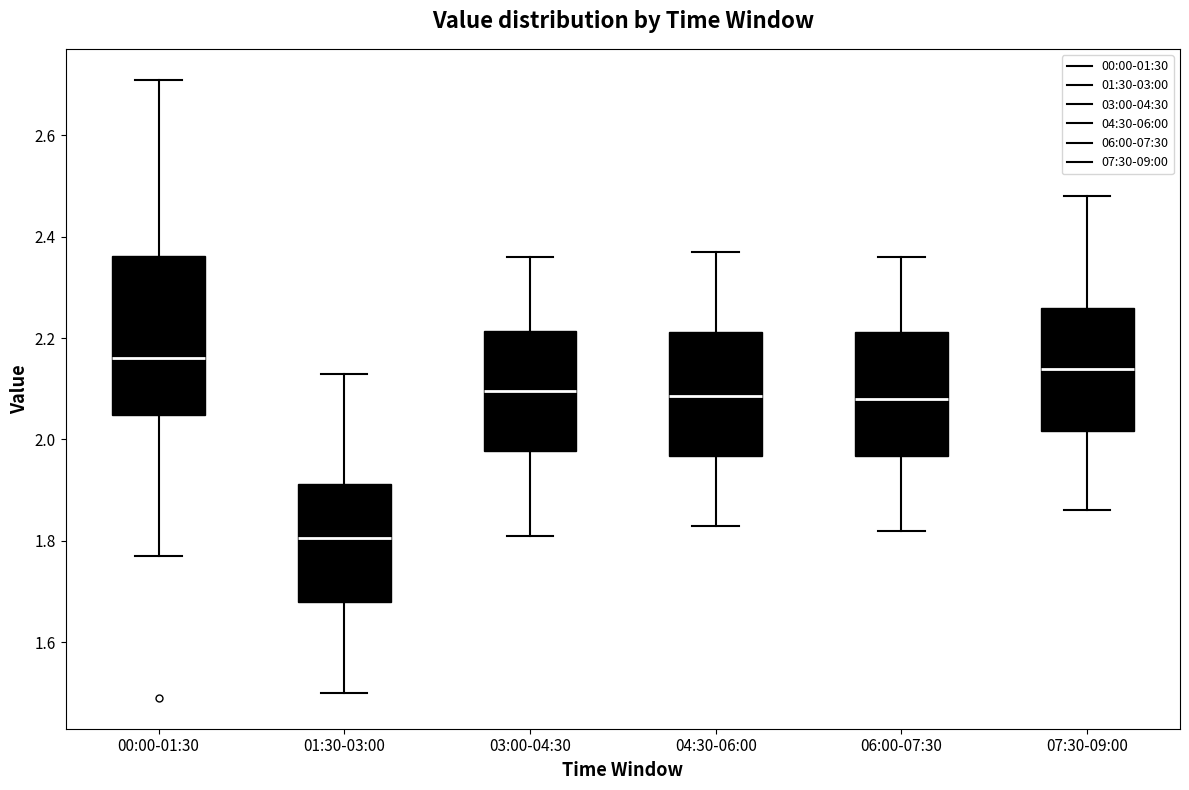

Reading left to right, read every box against the y-axis: the position of its median line, the range the box covers, and the ends of its whiskers. The values are not printed on the chart, so give them approximately, as read against the axis.

00:00-01:30: median 2.16, box 2.04 to 2.36, whiskers 1.78 to 2.72
01:30-03:00: median 1.80, box 1.68 to 1.92, whiskers 1.50 to 2.14
03:00-04:30: median 2.10, box 1.98 to 2.22, whiskers 1.82 to 2.36
04:30-06:00: median 2.08, box 1.96 to 2.22, whiskers 1.84 to 2.38
06:00-07:30: median 2.08, box 1.96 to 2.22, whiskers 1.82 to 2.36
07:30-09:00: median 2.14, box 2.02 to 2.26, whiskers 1.86 to 2.48